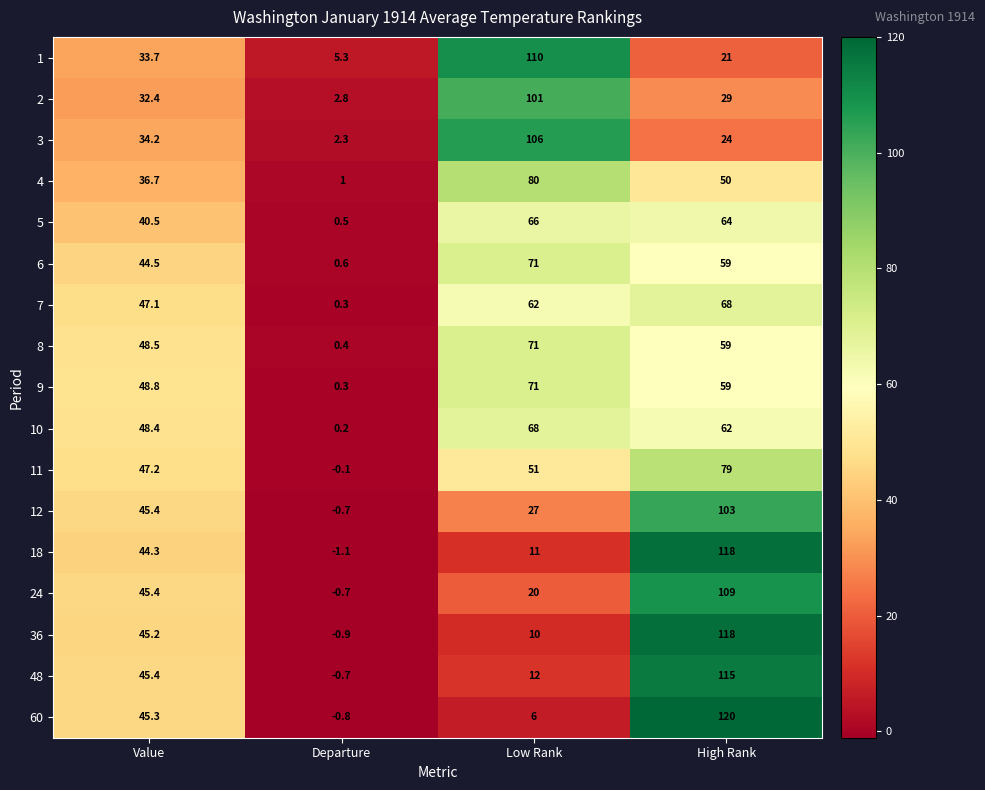

What is the average value of the 12 series?

43.7